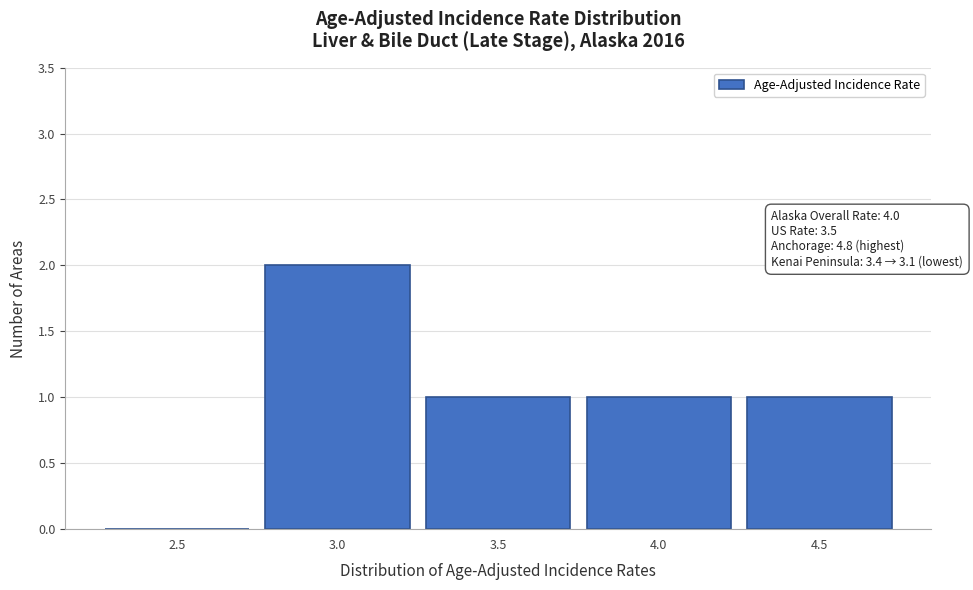

Reading right to left, extract all data points from this chart.

4.5=1	4.0=1	3.5=1	3.0=2	2.5=0